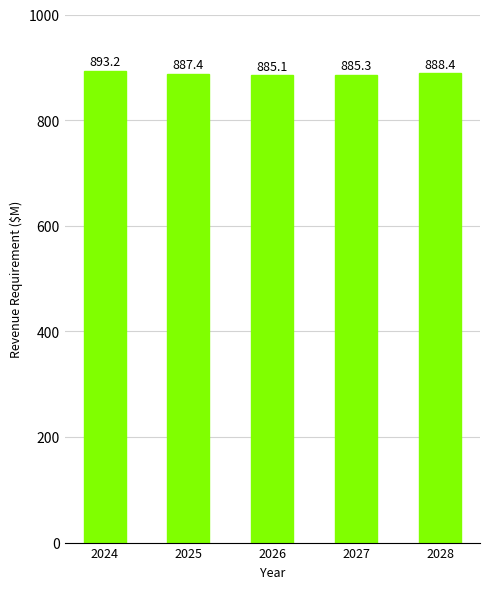

Does the chart contain stacked bars?

No